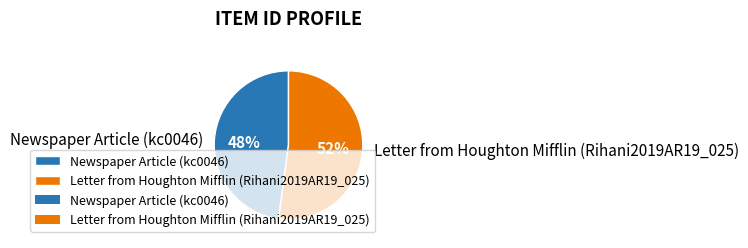

Is it true that Newspaper Article (kc0046) is 48% of the pie?

True